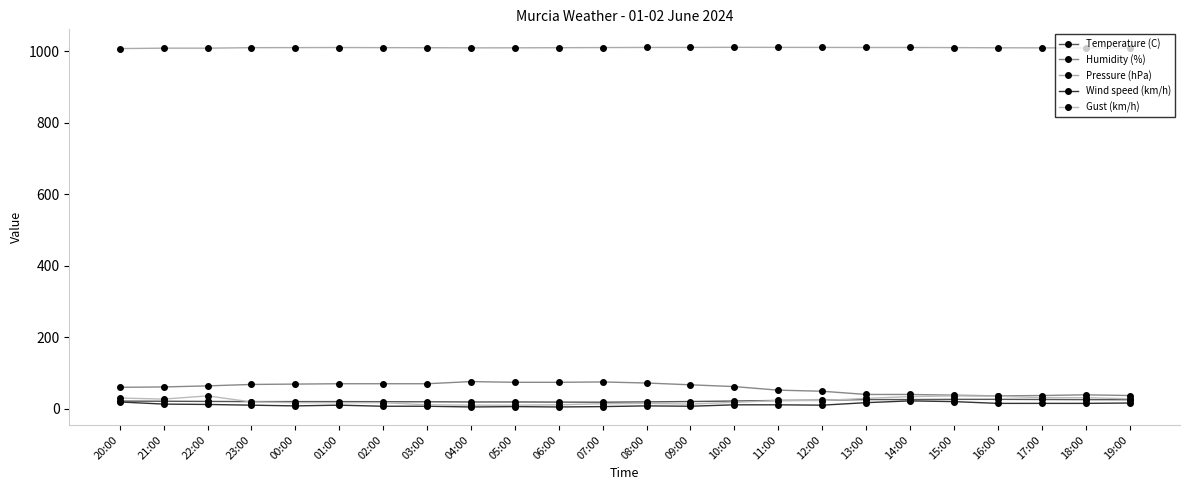

The Temperature (C) series shows 25.7 at 14:00. True or false?

True